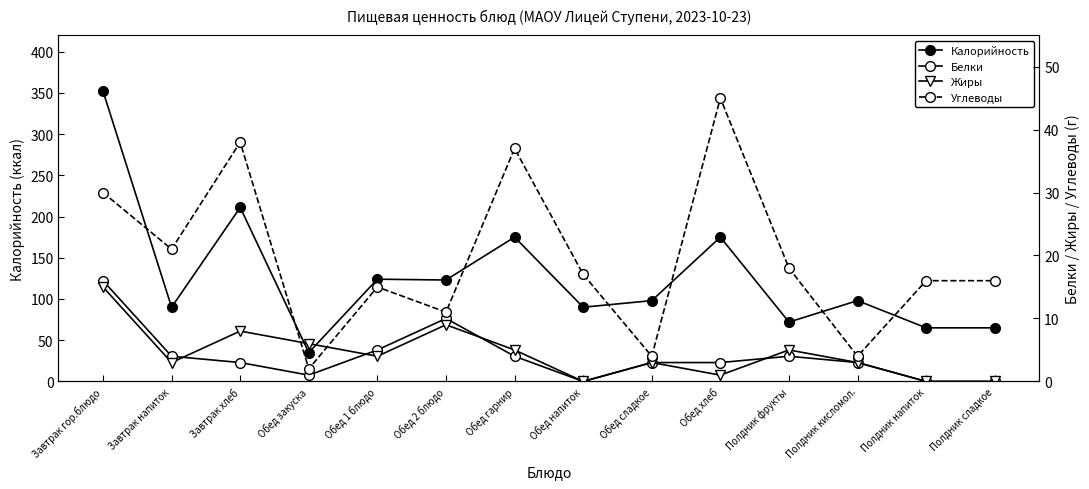

What is the sum of all Жиры values?

62